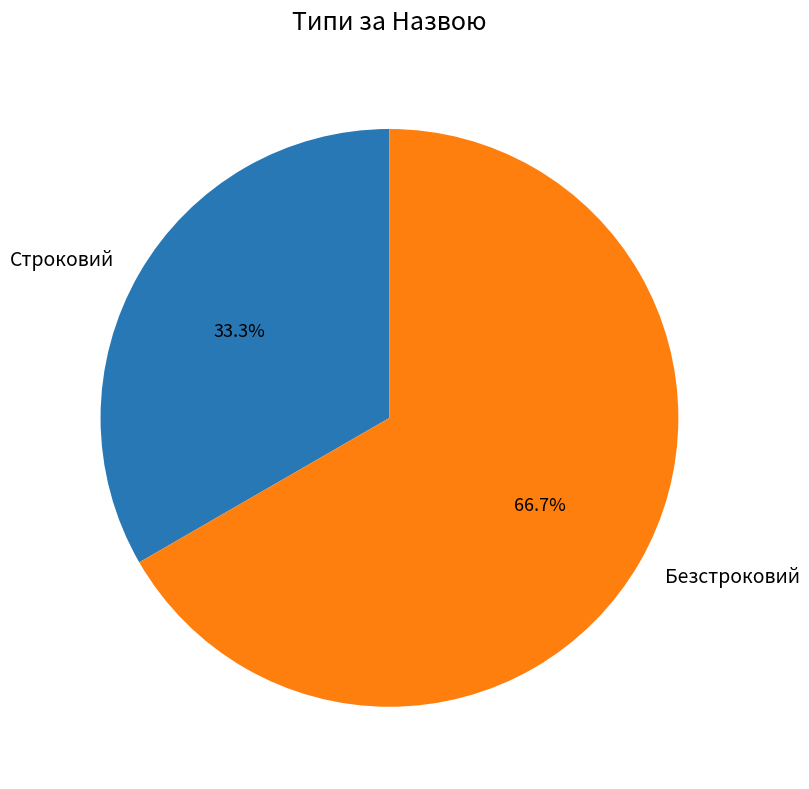

Between Безстроковий and Строковий, which is larger?

Безстроковий